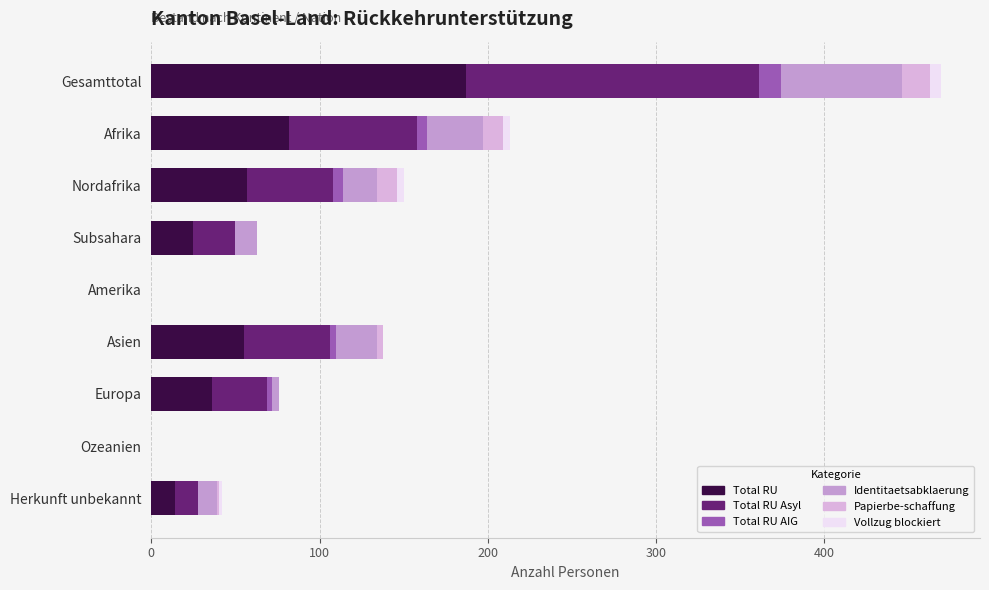

What is the sum of all Total RU Asyl values?

424